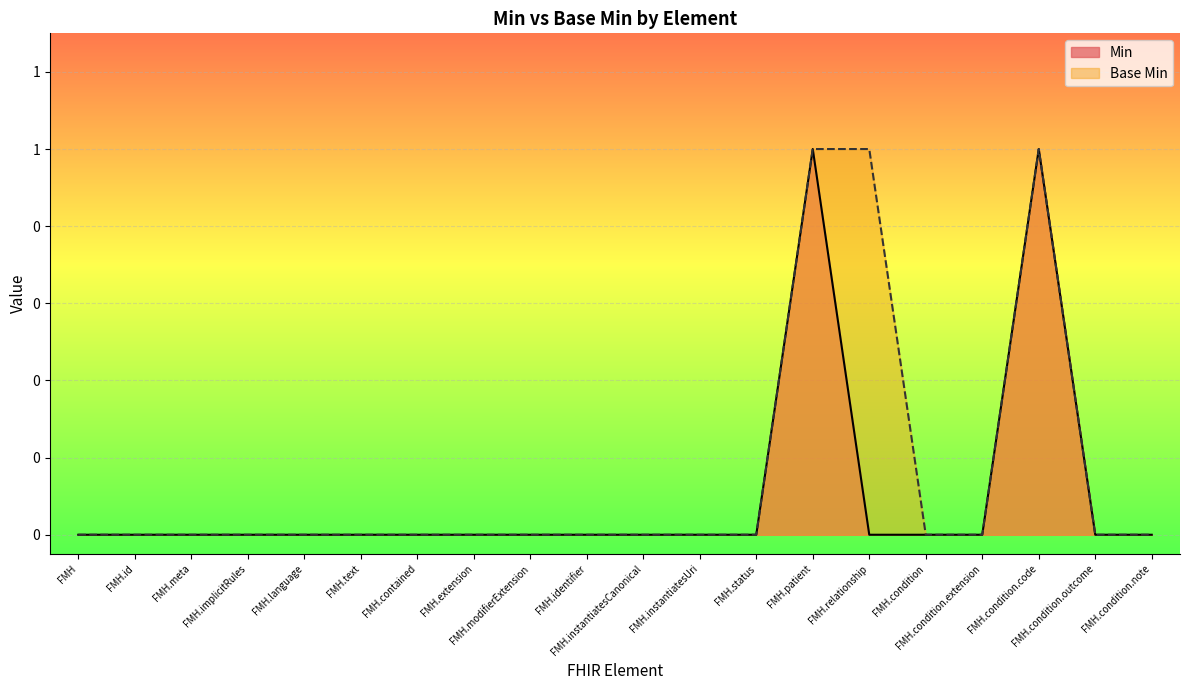

What is the label of the 3rd point from the right?

FMH.condition.code